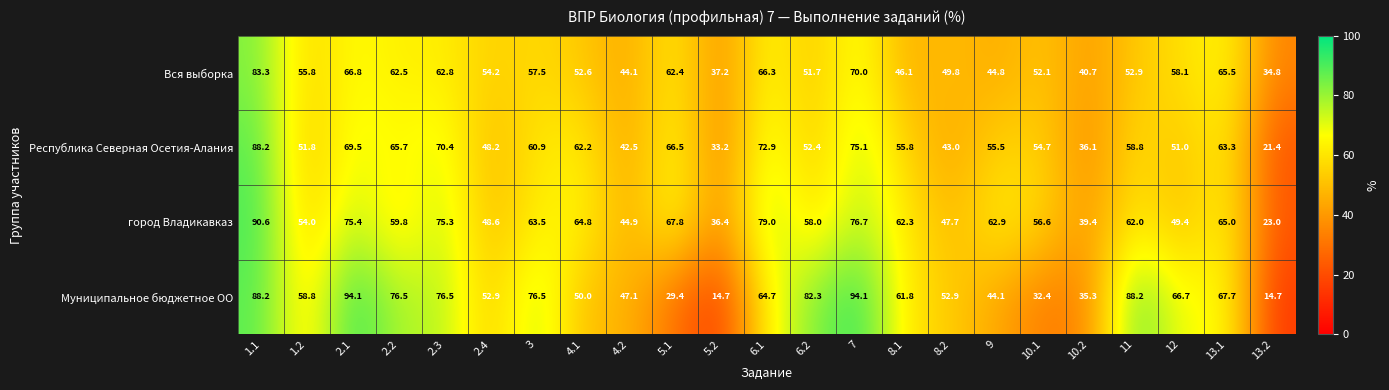

Which series changed the most between 2.3 and 13.1?

город Владикавказ